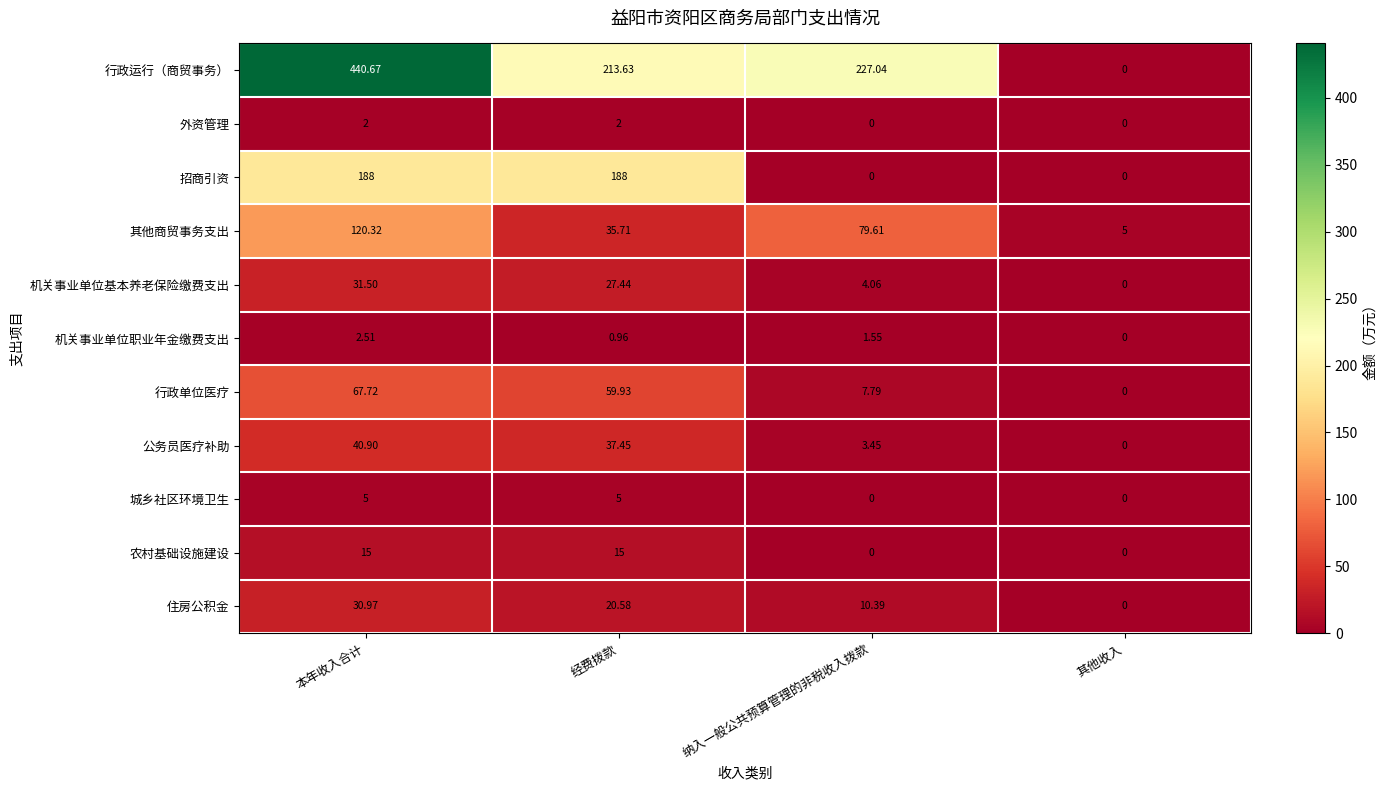

Which series changed the most between 本年收入合计 and 纳入一般公共预算管理的非税收入拨款?

行政运行（商贸事务）